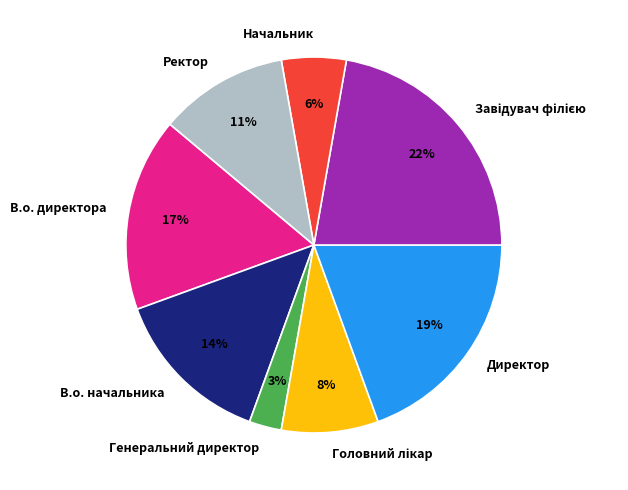

Count the number of slices in the pie.

8